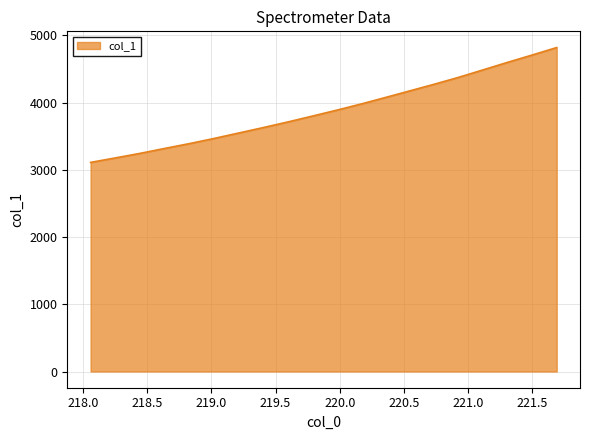

What is the difference between the maximum and minimum values?

1708.5